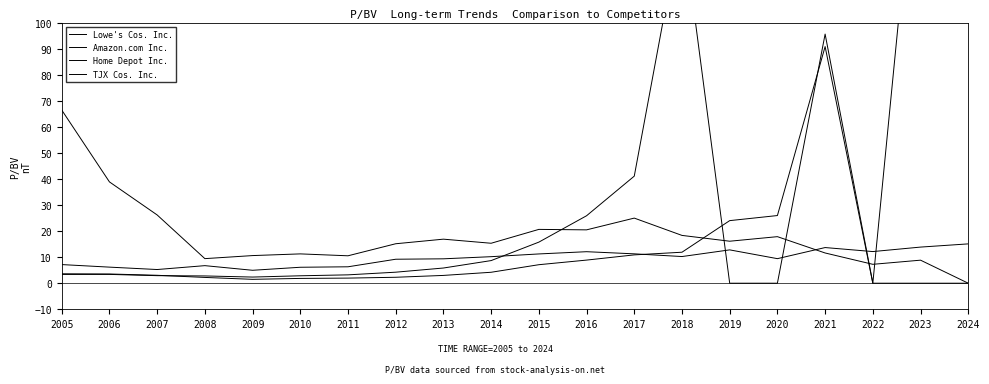

Which category has the lowest value in the TJX Cos. Inc. series?

2009